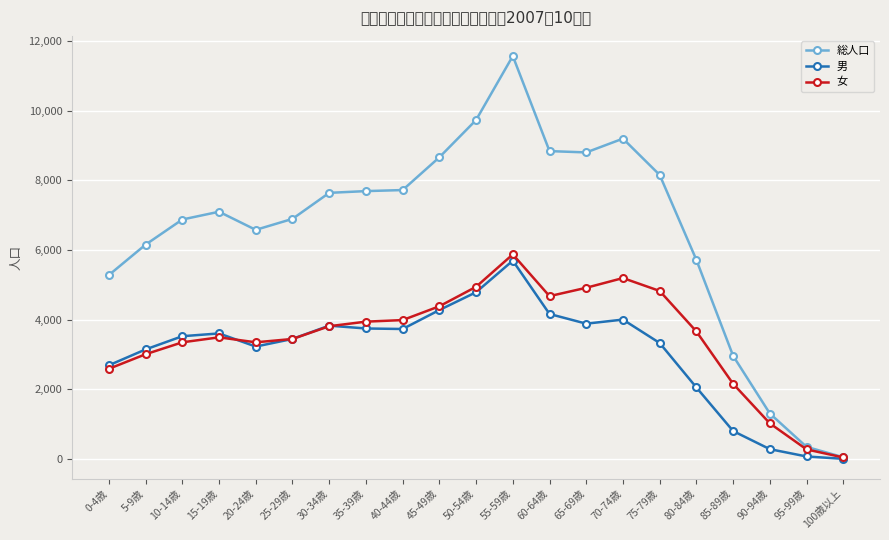

Does the chart have visible grid lines?

Yes